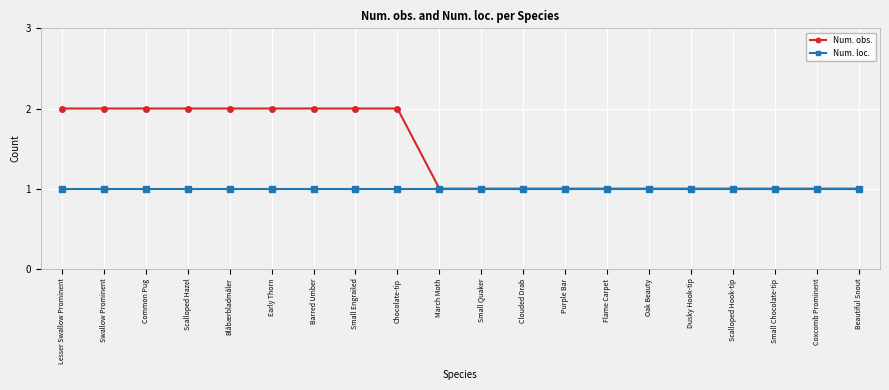

Rank the series by their maximum value, from lowest to highest.

Num. loc., Num. obs.